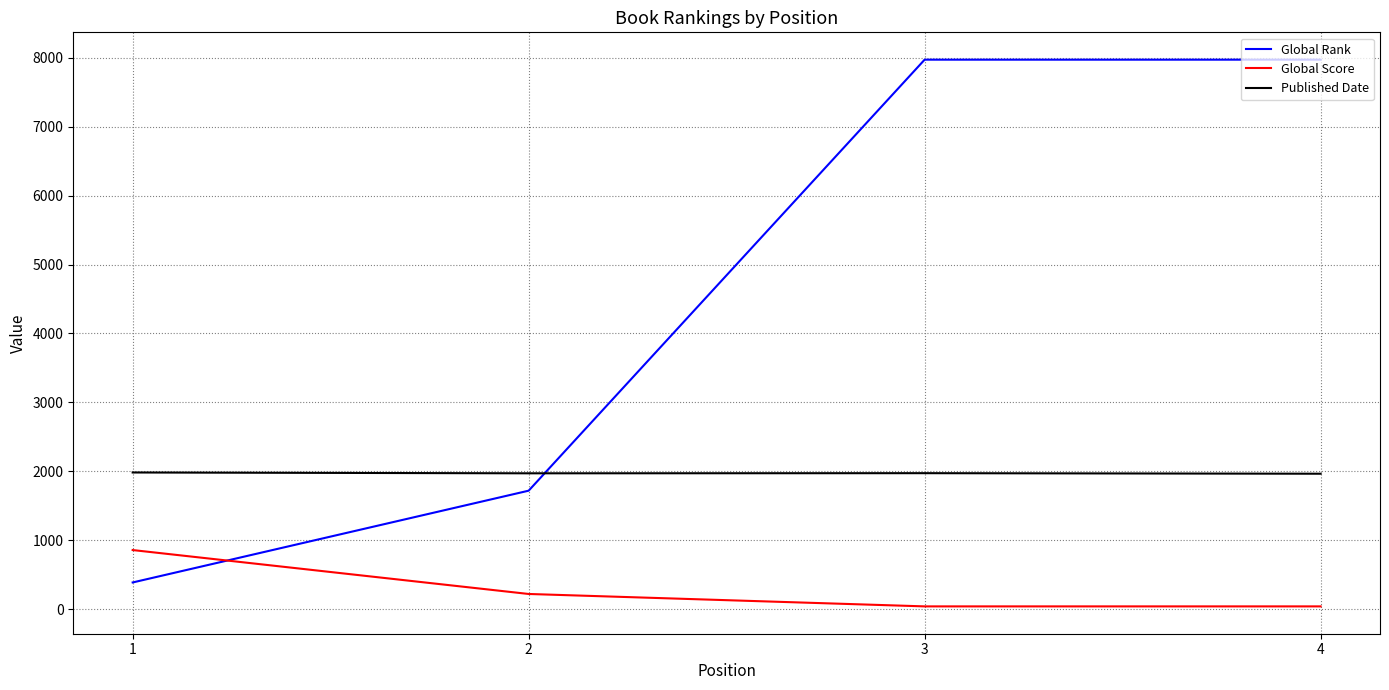

At 4, list the series in order from largest to smallest.

Global Rank, Published Date, Global Score